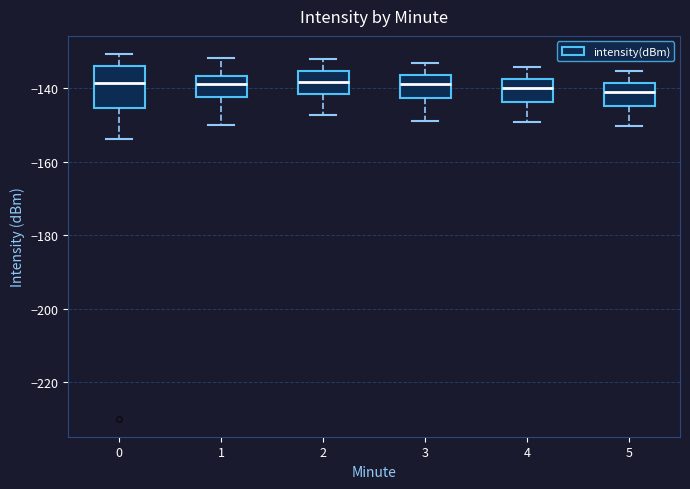

Where does the median line of the box at x = 3 sit on the y-axis? The values are not printed on the chart, so give them approximately, as read against the axis.

-138